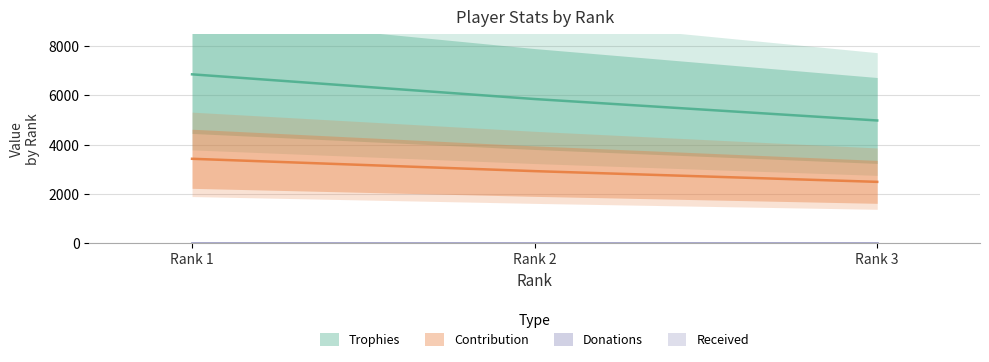

Rank the categories by Contribution value from highest to lowest.

Rank 1, Rank 2, Rank 3